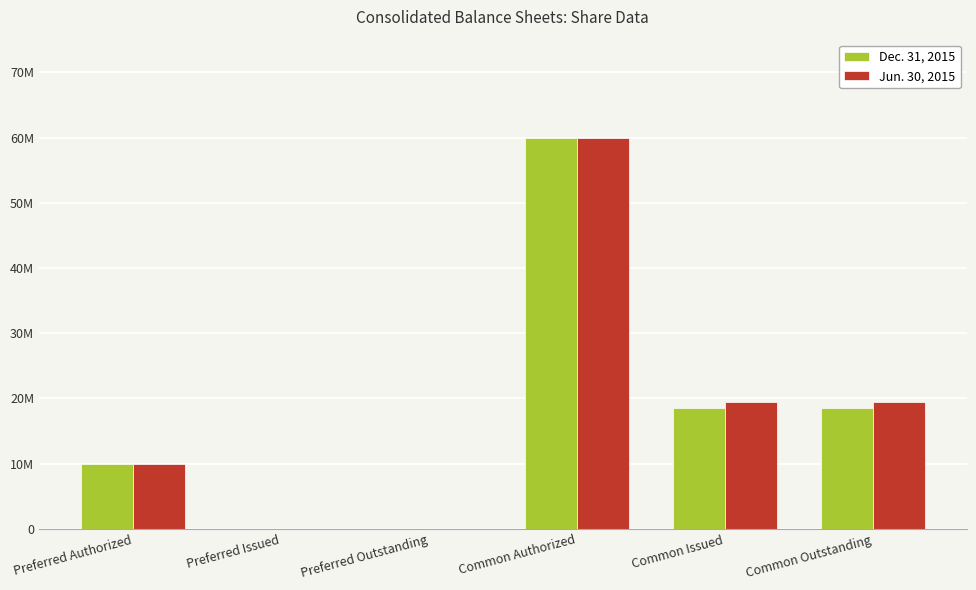

The value of Dec. 31, 2015 at Preferred Issued is 23534790. True or false?

False